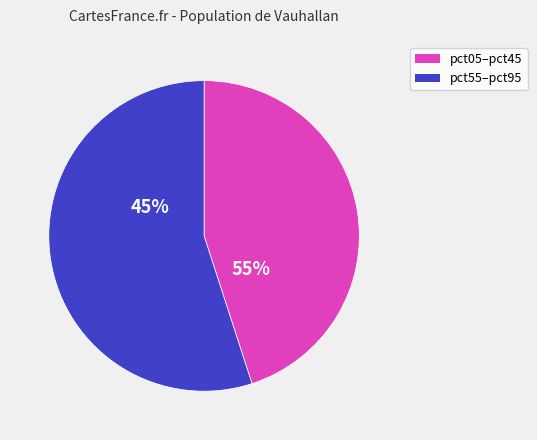

Combined, do pct85 and pct45 account for over 50%?

No